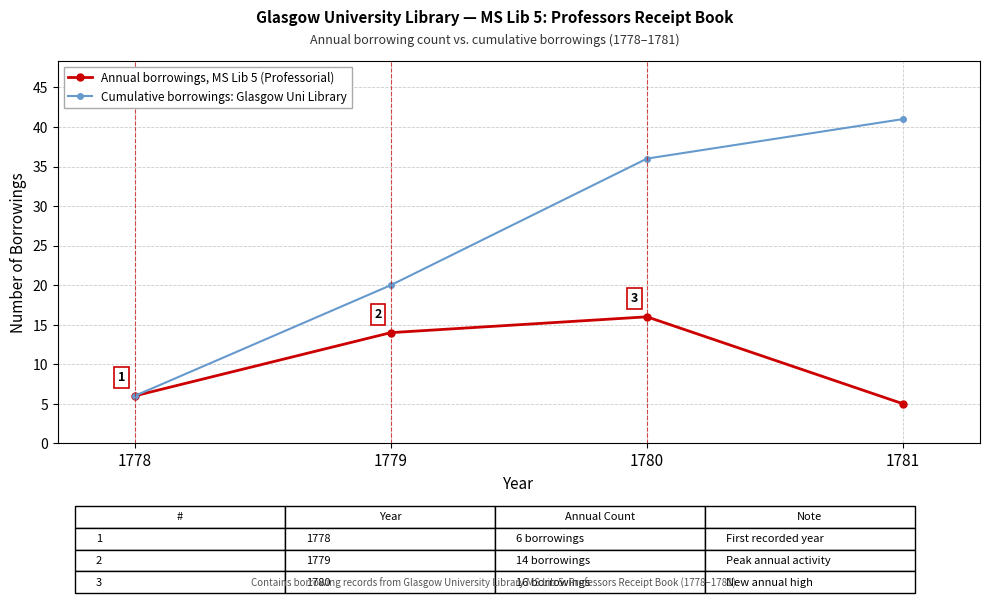

The value of Cumulative borrowings: Glasgow Uni Library at 1780 is 8. True or false?

False